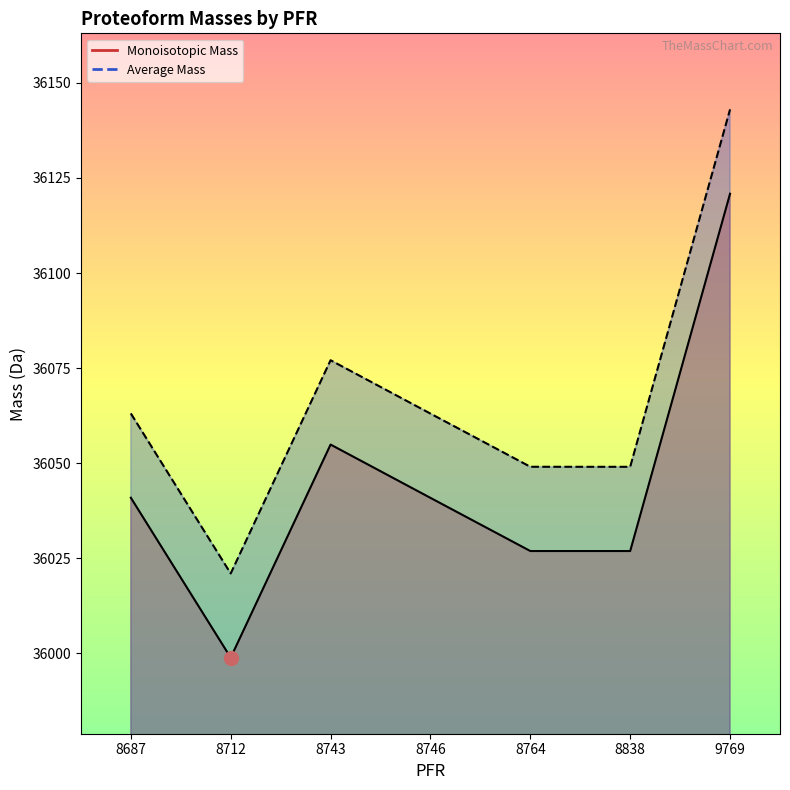

What is the lowest value of the Monoisotopic Mass series?

35998.9